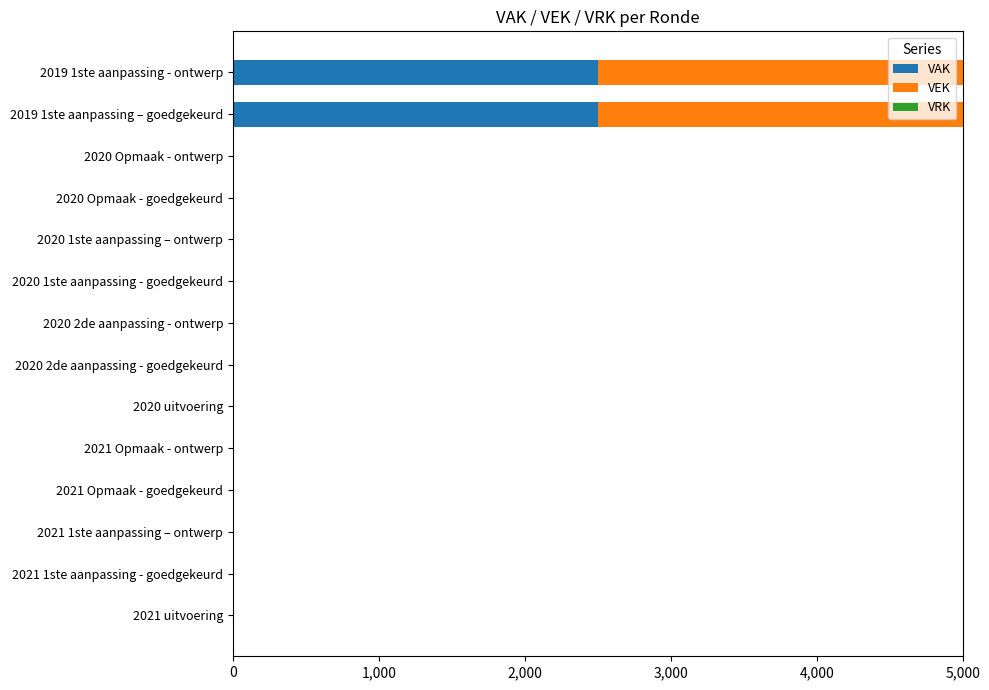

How many values in the VAK series exceed 0?

2